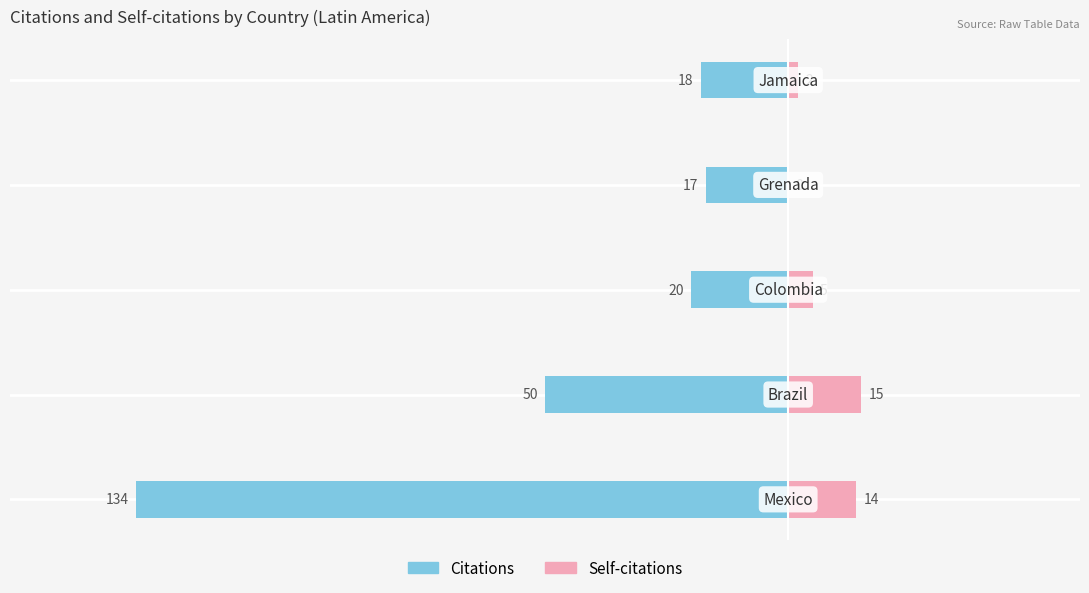

At how many categories does at least one series exceed -100?

5